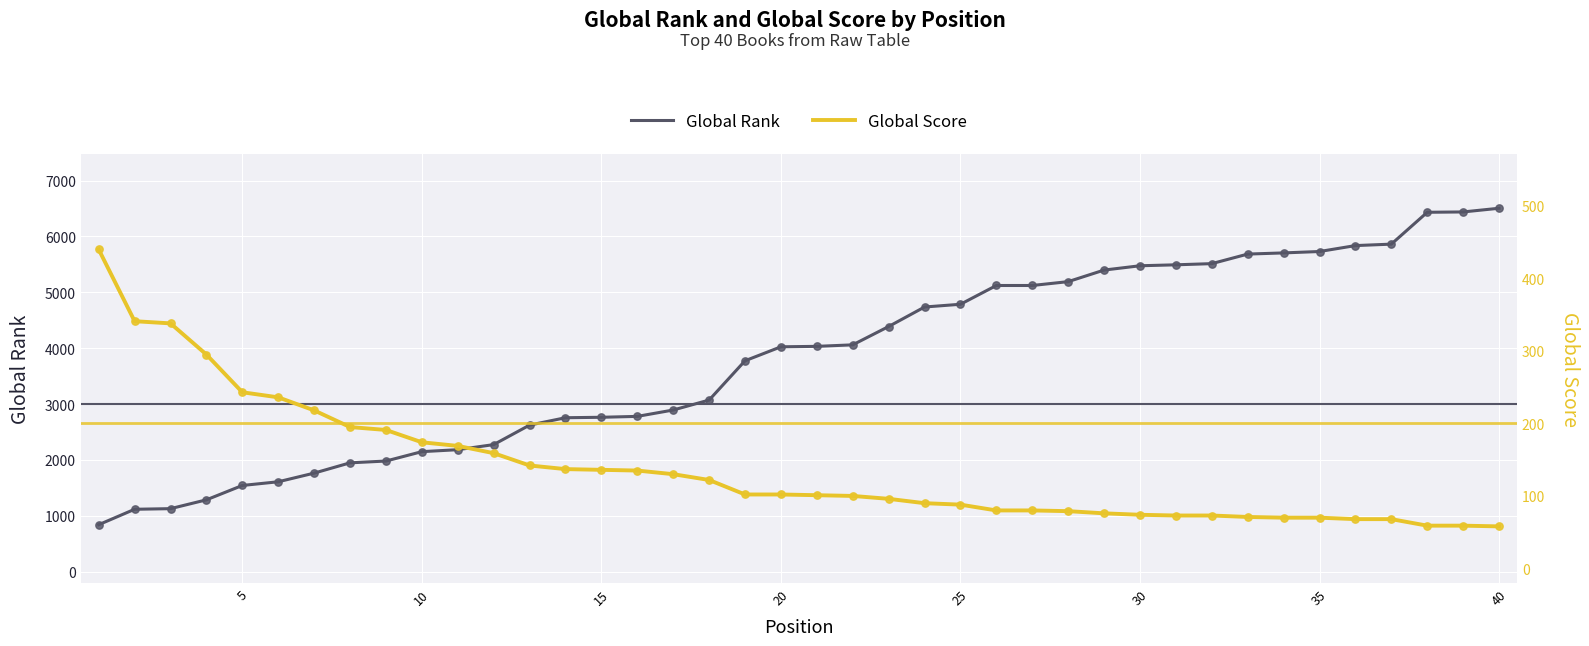

The value of Global Rank at 40 is 6504. True or false?

True